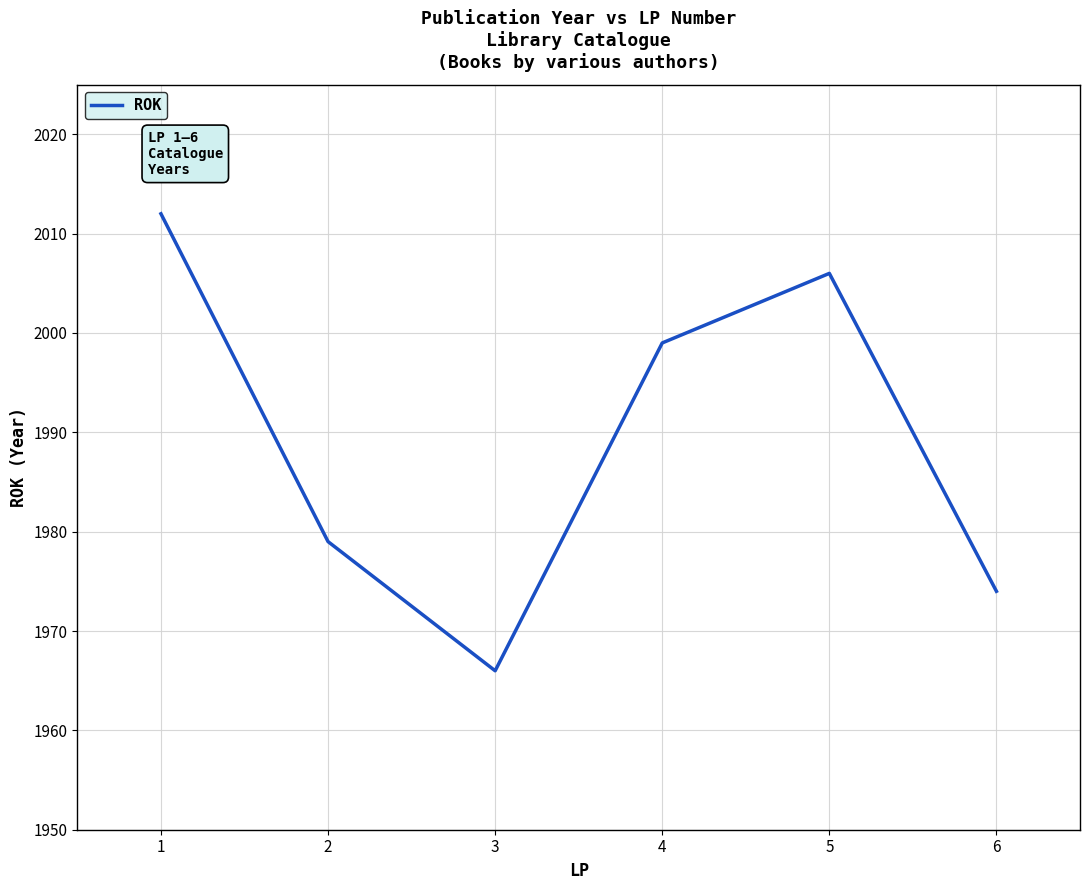

Does the chart display data point markers on the line(s)?

No